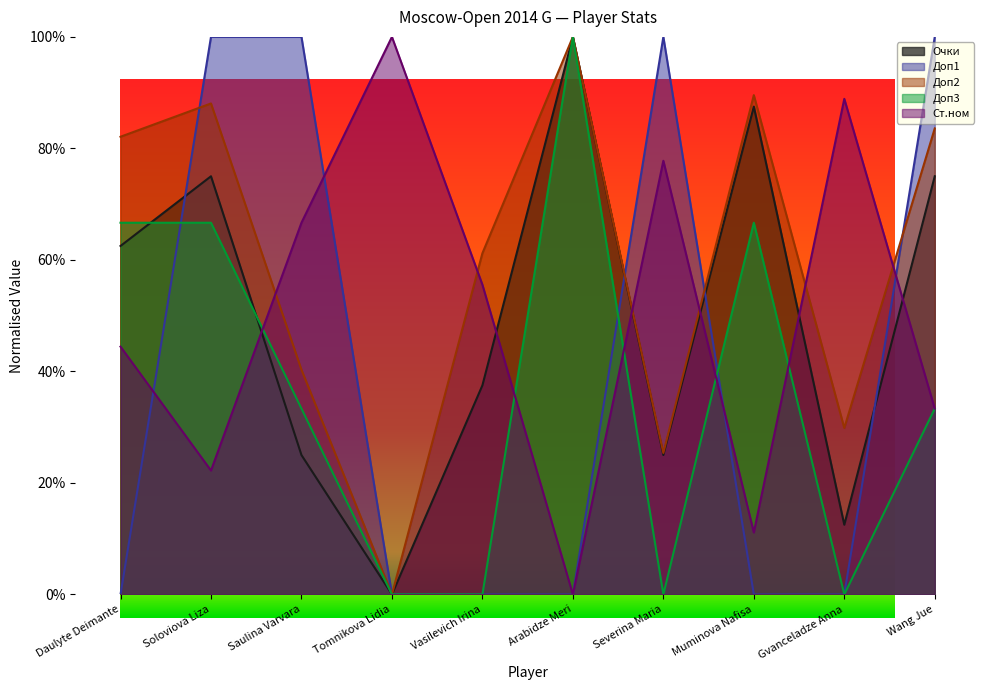

Is it true that Ст.ном equals 1.6 at Tomnikova Lidia?

False